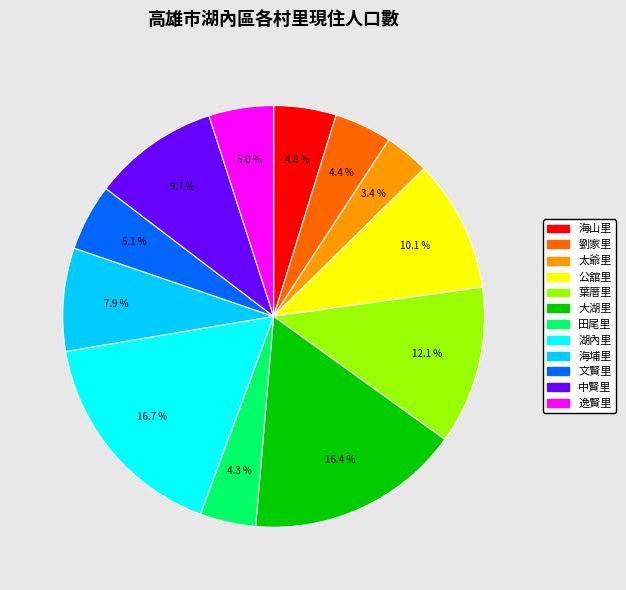

Combined, do 湖內里 and 大湖里 account for over 50%?

No